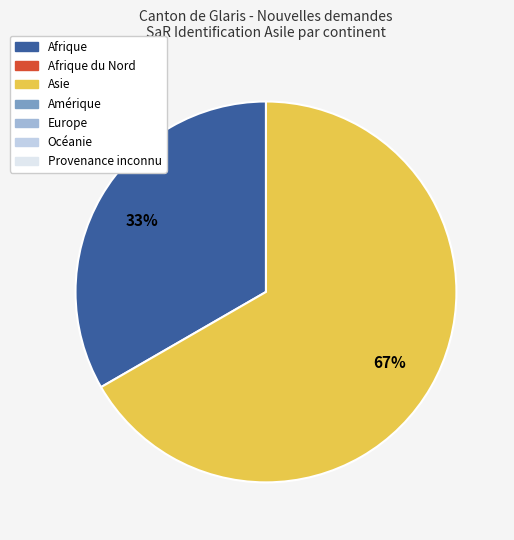

To the nearest percent, what is the average slice percentage?

50%